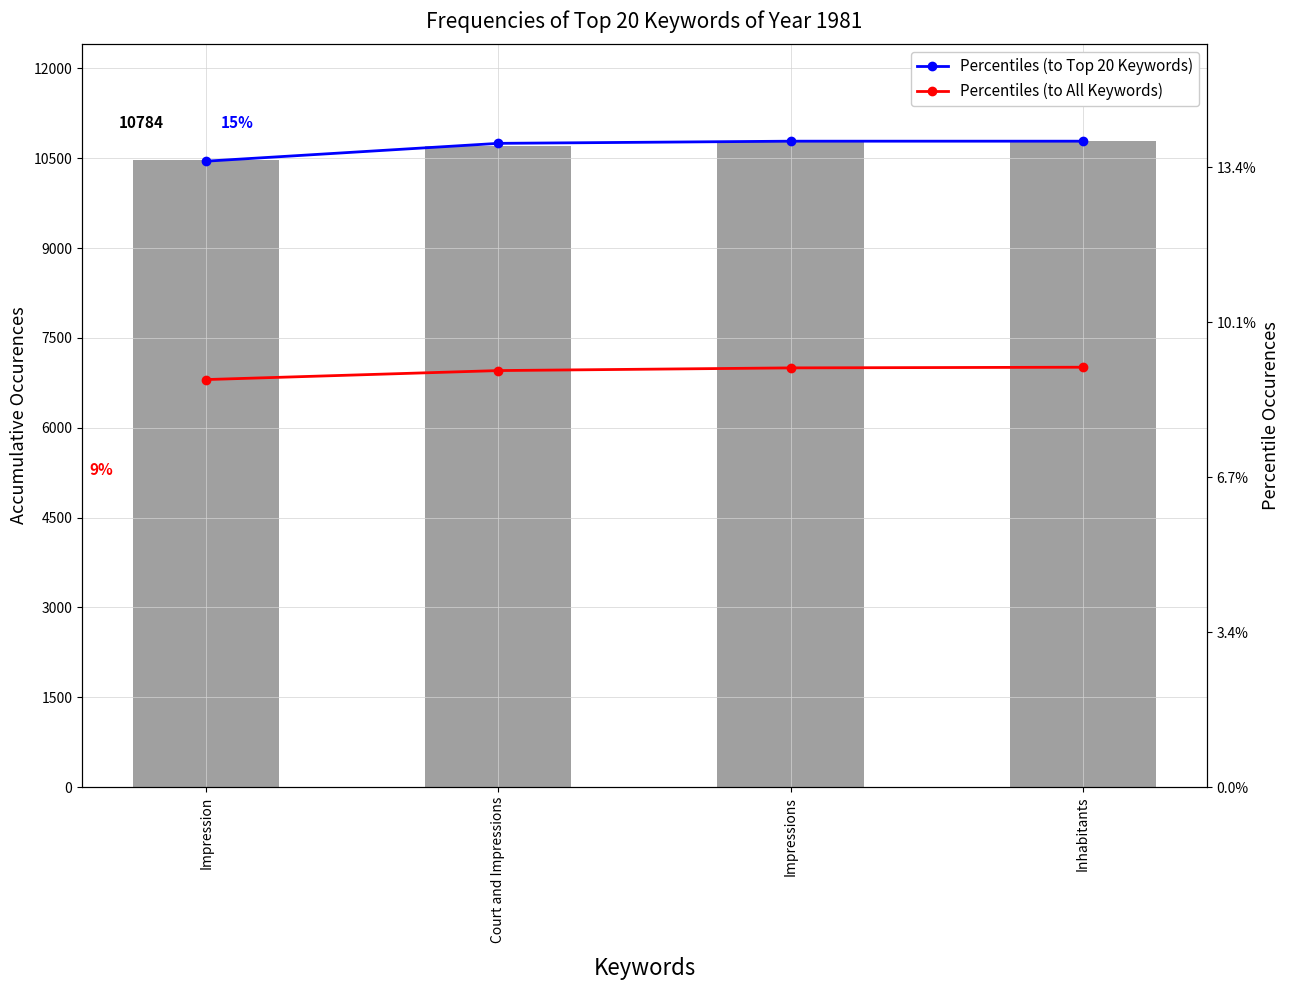

What is the label of the 4th bar from the right?

Impression